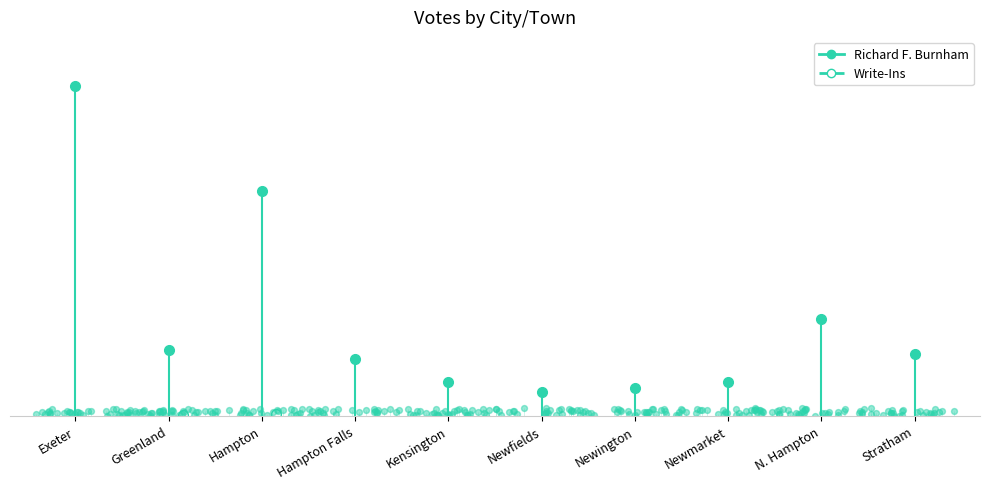

Which series reaches the maximum Y coordinate?

Richard F. Burnham